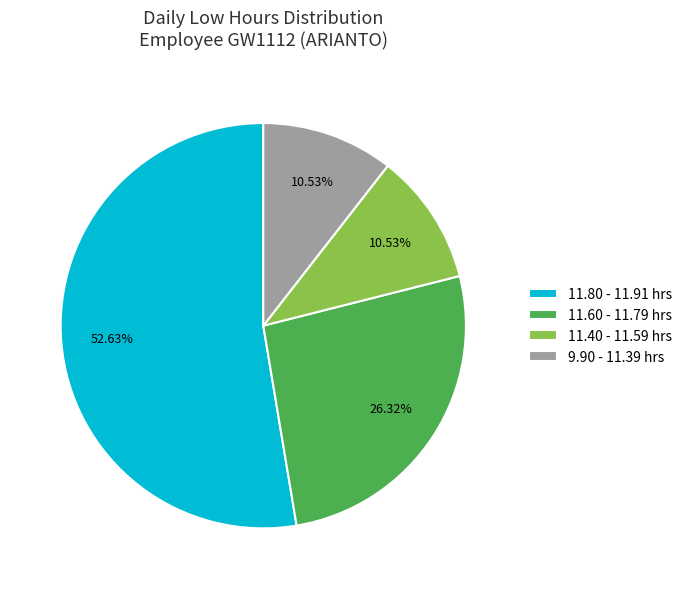

Approximately how many times larger is the value at 11.80 - 11.91 hrs compared to 11.40 - 11.59 hrs?

5.0